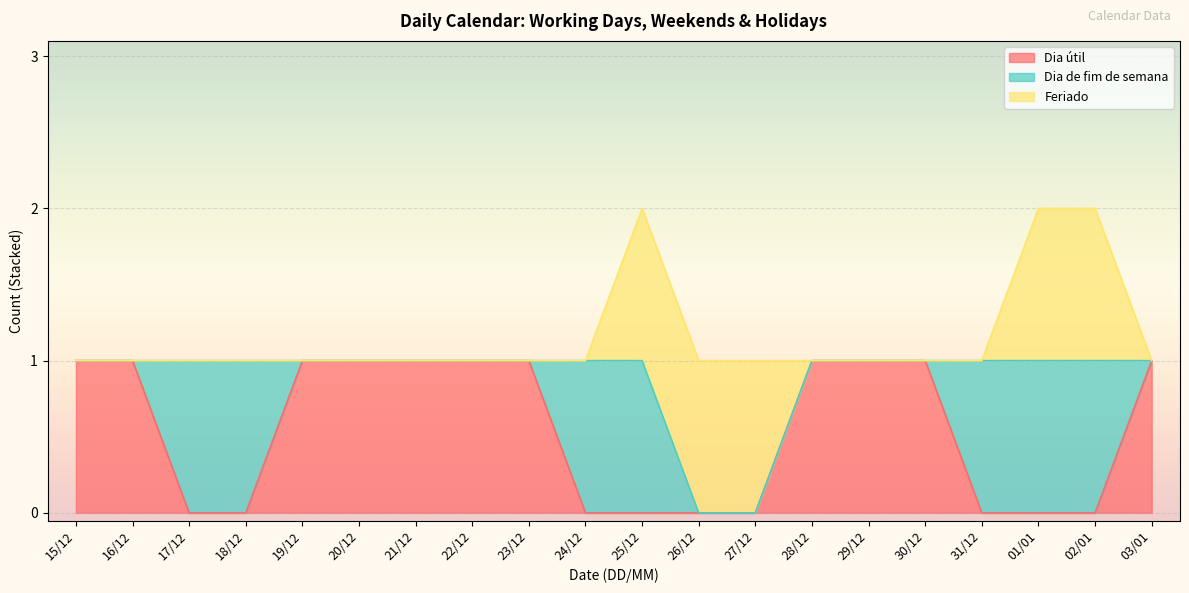

The value of Dia útil at 26/12 is 0. True or false?

True